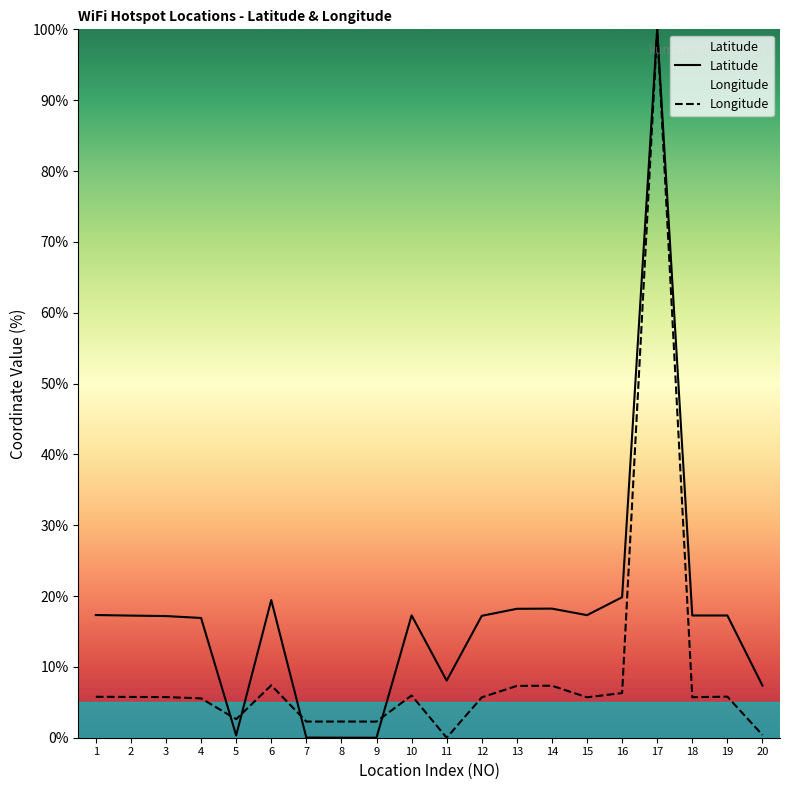

At which category does Longitude reach its first local valley?

5